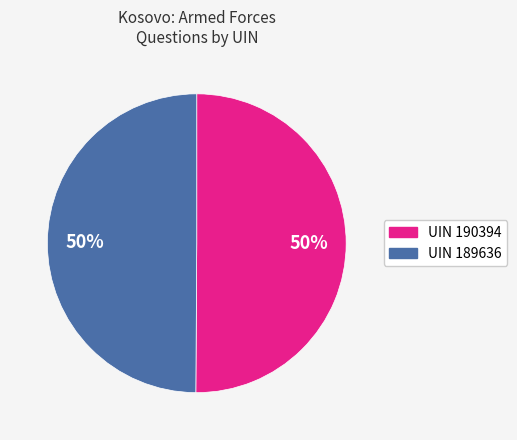

To the nearest percent, what is the average slice percentage?

50%